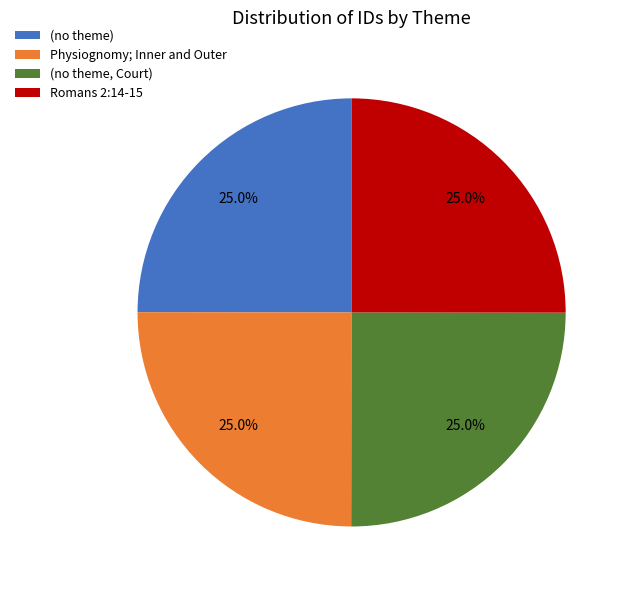

The Romans 2:14-15 slice represents 11% of the pie. True or false?

False